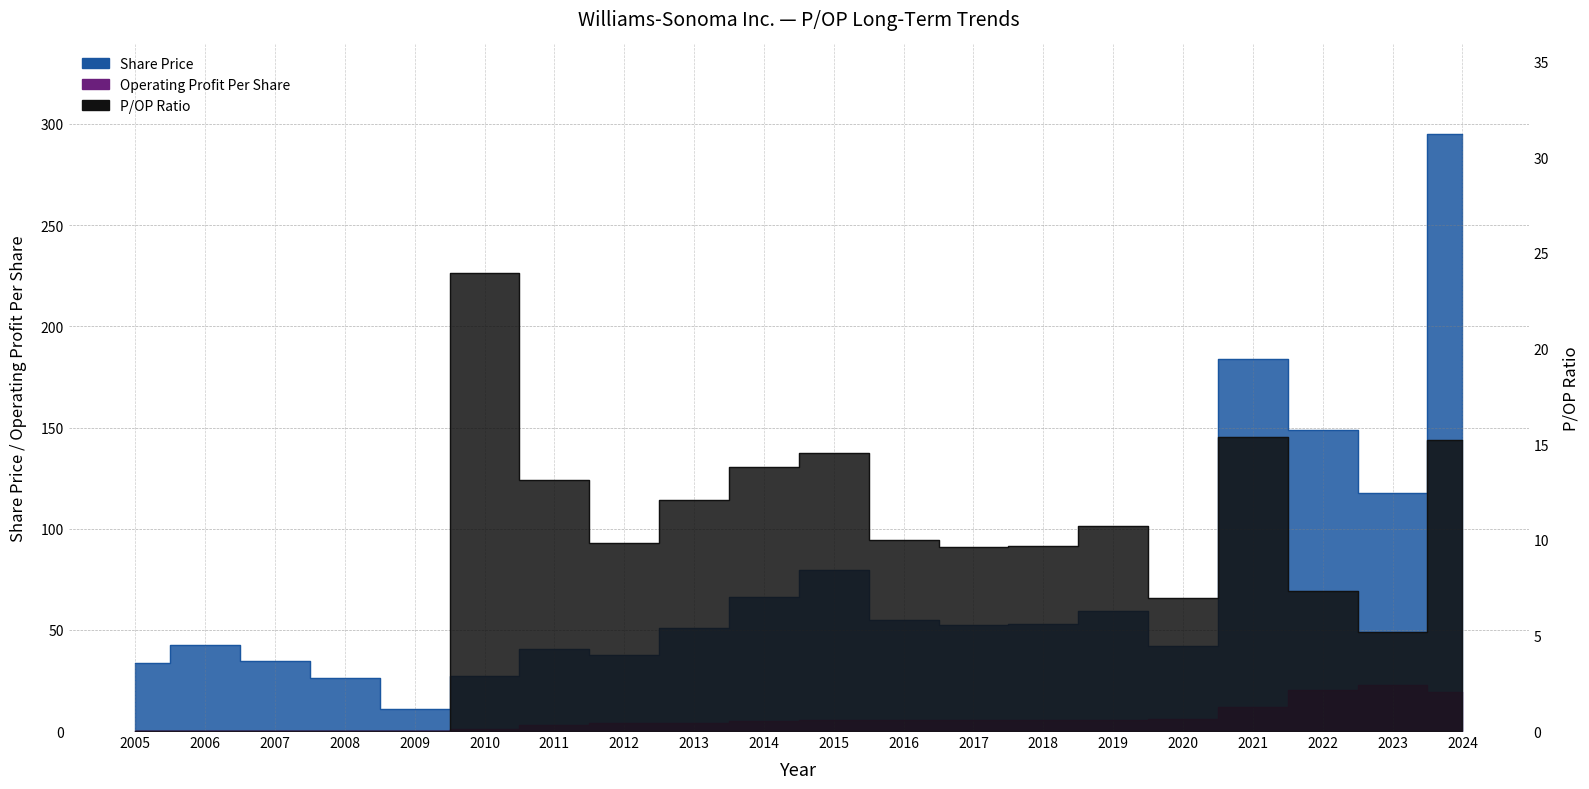

At which label does Share Price reach its minimum?

2009